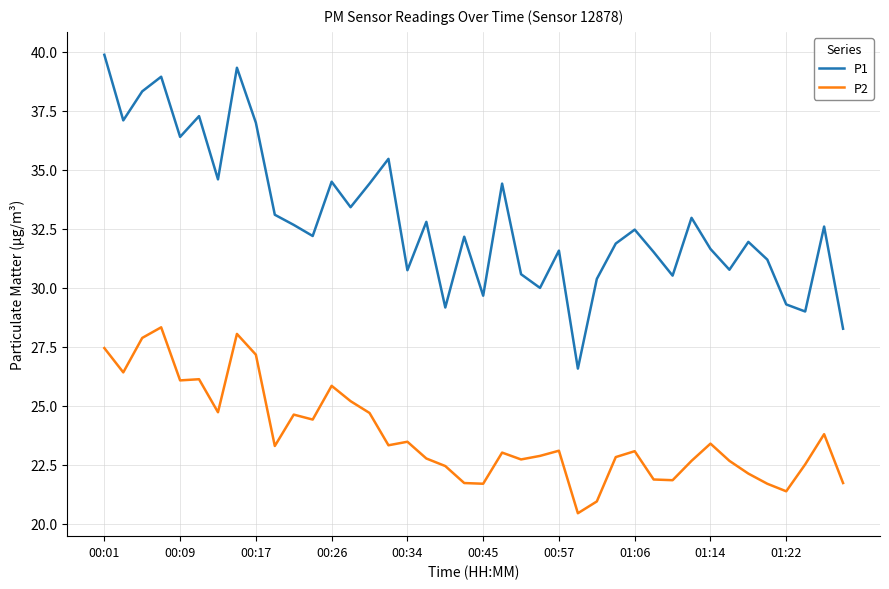

Does the chart display data point markers on the line(s)?

No